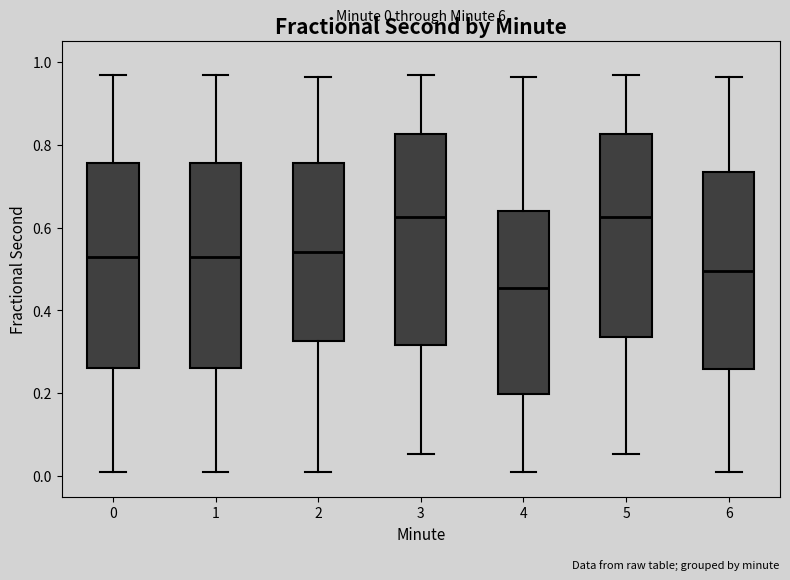

Which box's median line is the lowest?

4